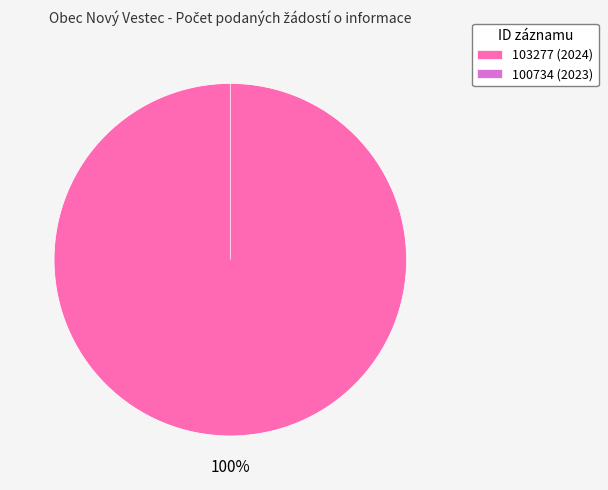

Which category has the smallest portion of the pie?

100734 (2023)